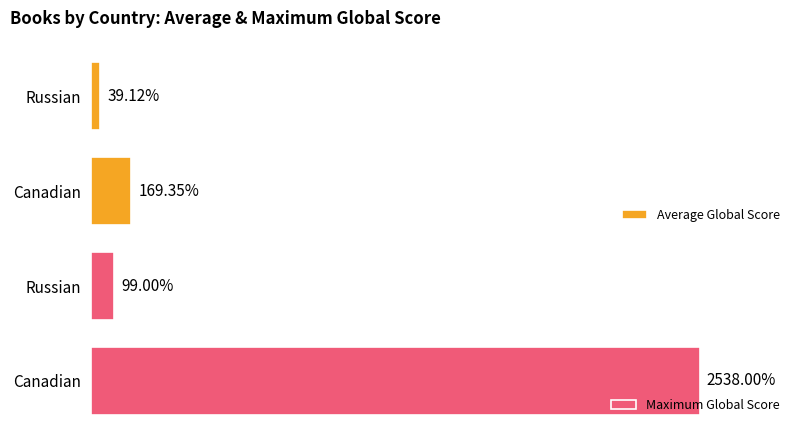

At which label is Average Global Score closest to 104?

Russian